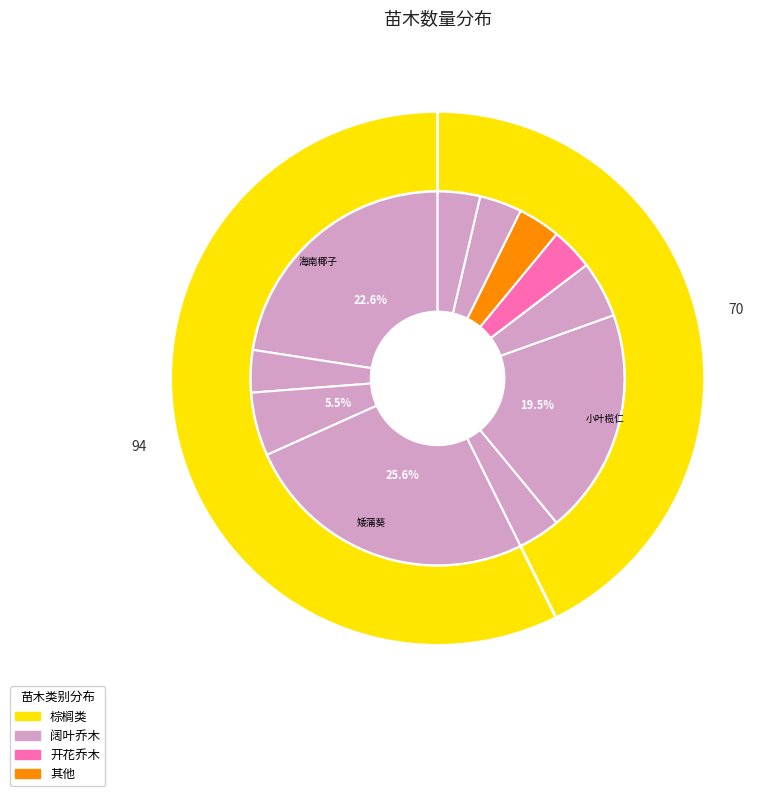

How many slices are in this pie chart?

11